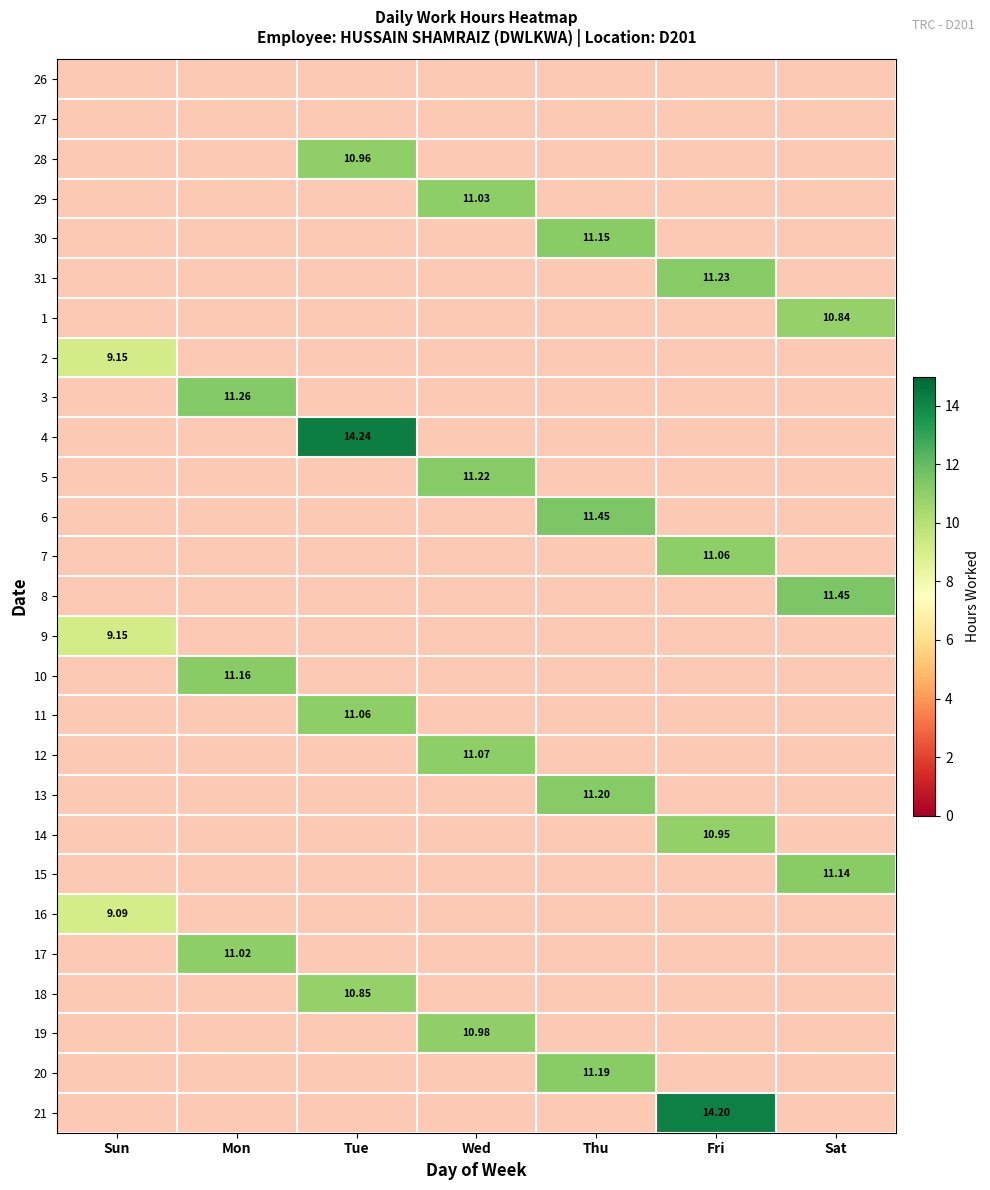

How many categories are shown in the chart?

7